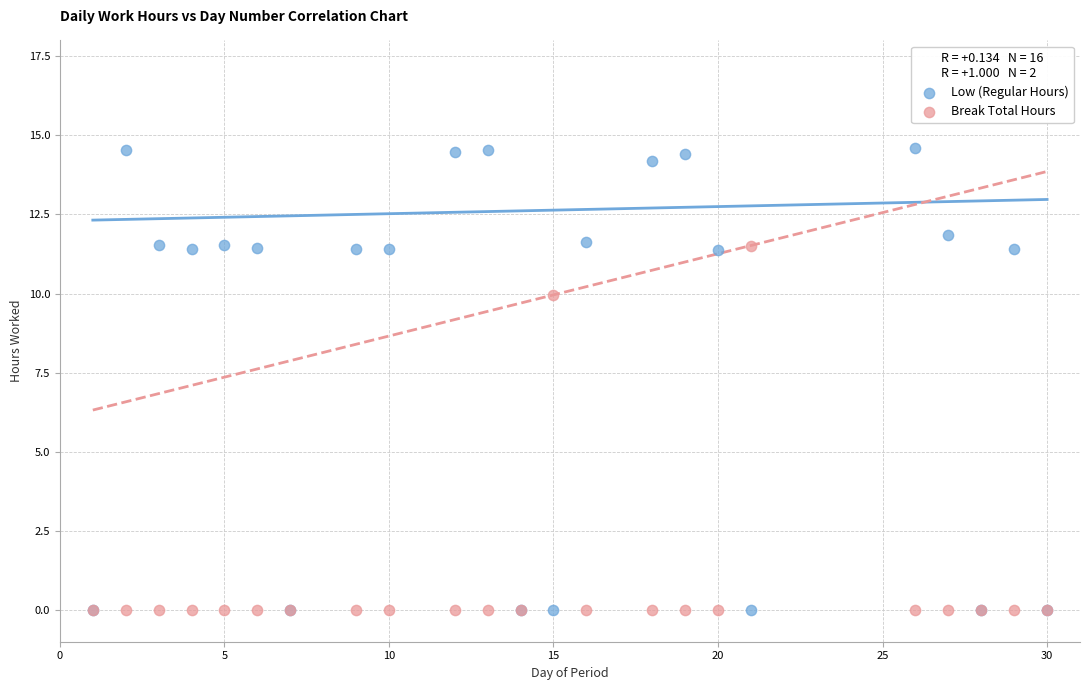

In the Low (Regular Hours) series, what Y value is closest to 7?

11.4